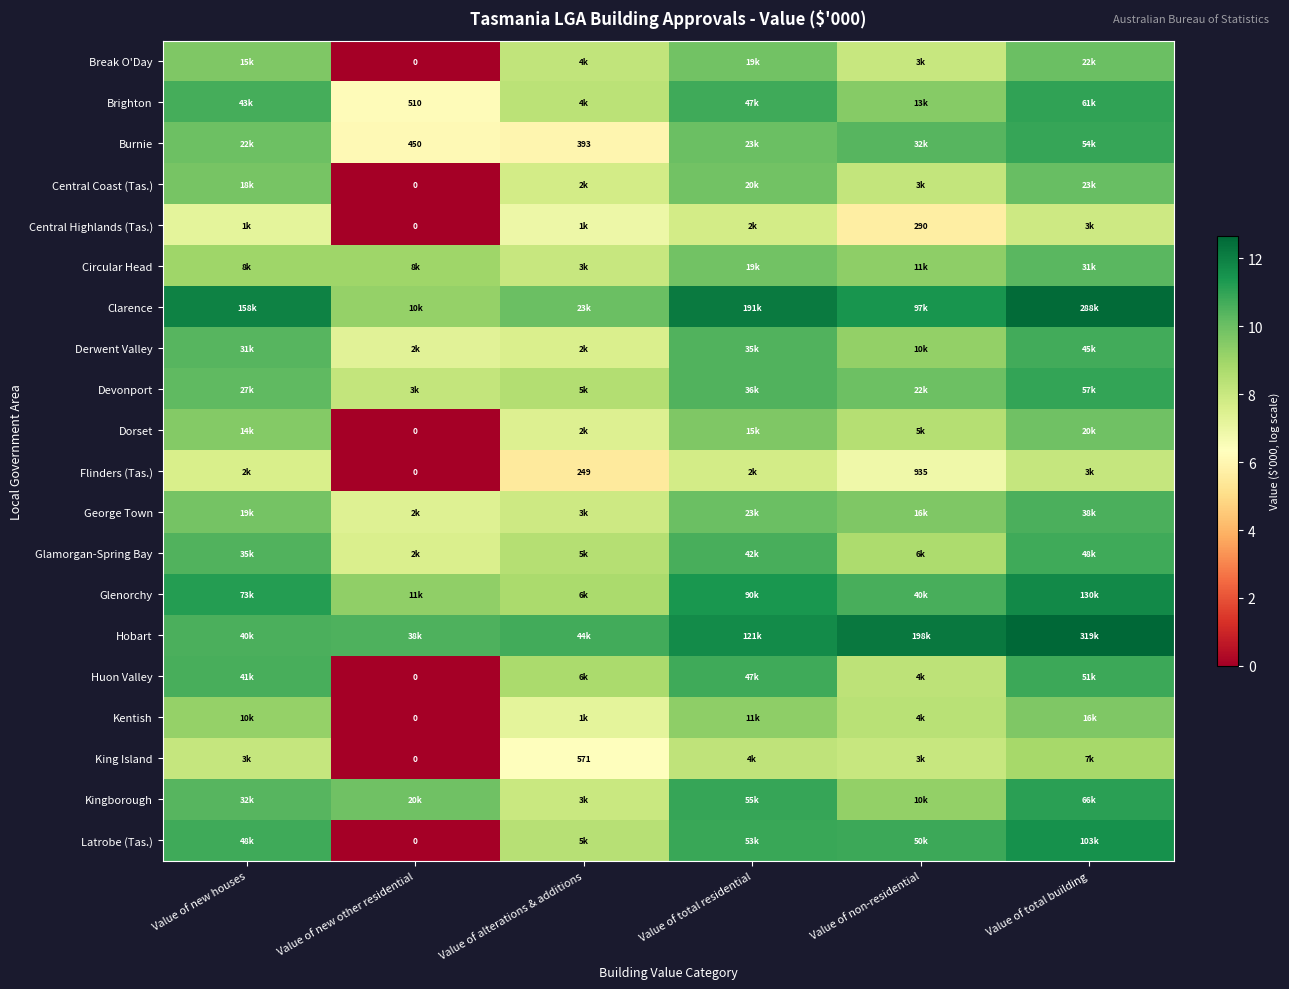

What is the maximum value for Latrobe (Tas.)?

11.5